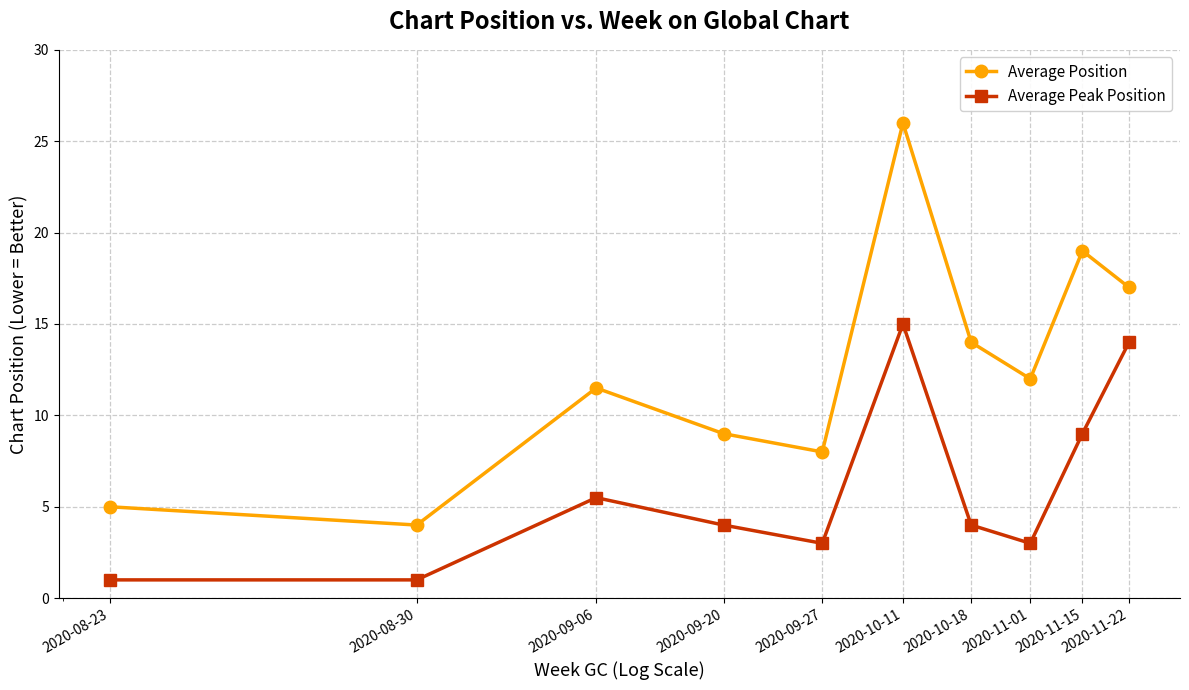

How many lines are shown in the chart?

2